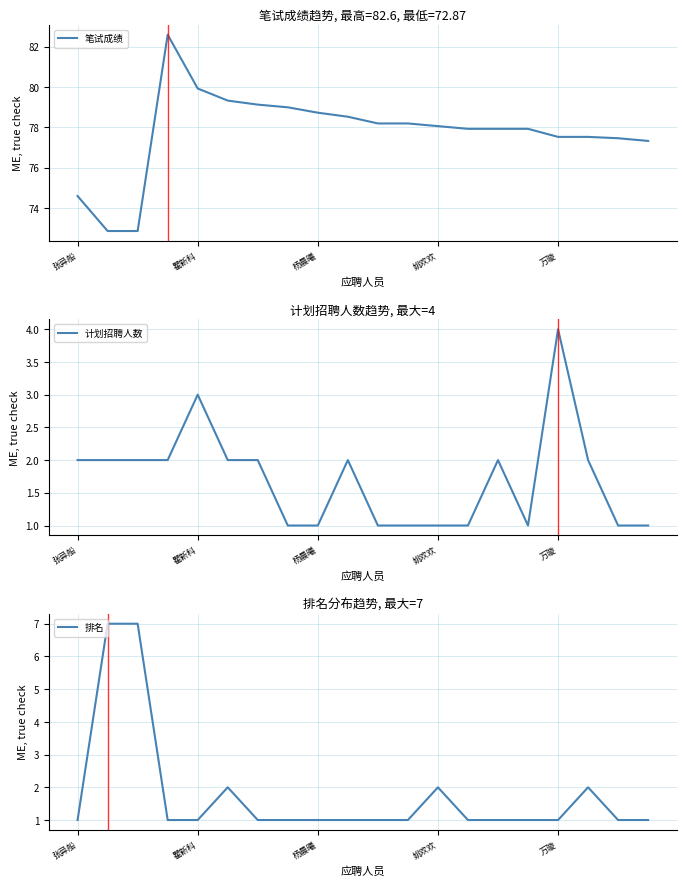

What is the average value of the 计划招聘人数 series?

1.7